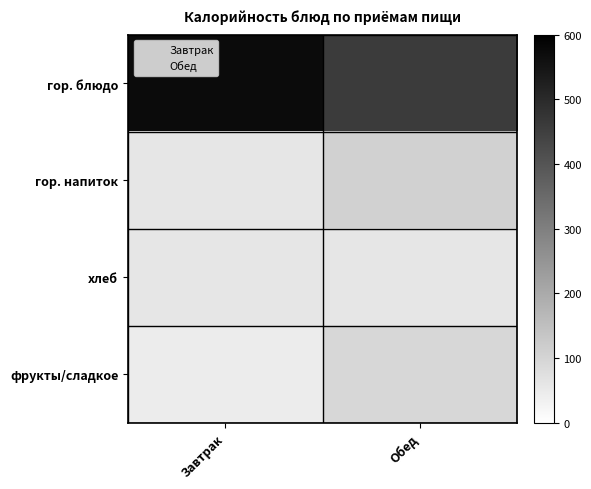

What is the greatest value displayed?

574